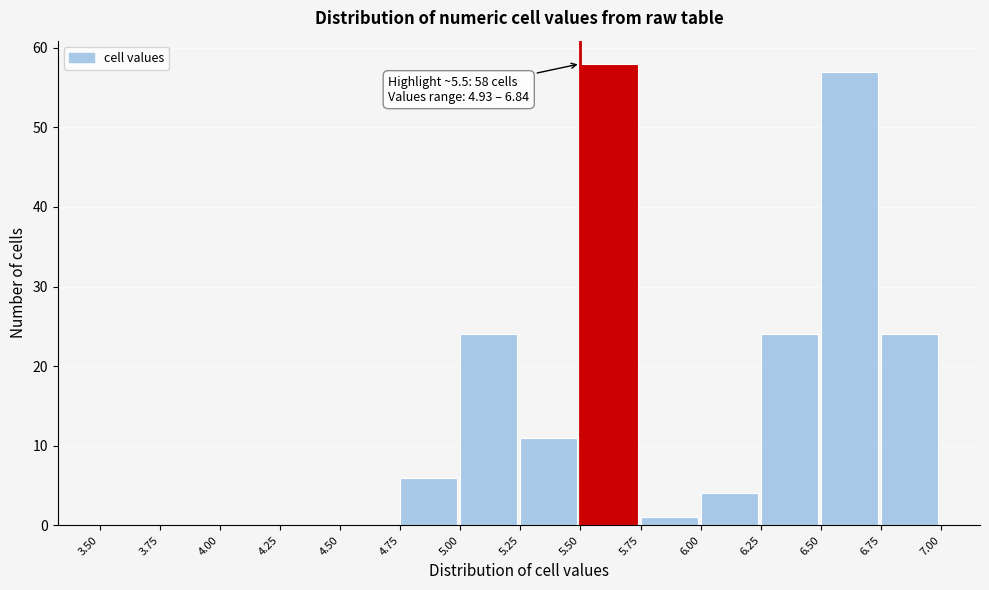

Which range on the x-axis has the tallest bar?

5.50 to 5.75